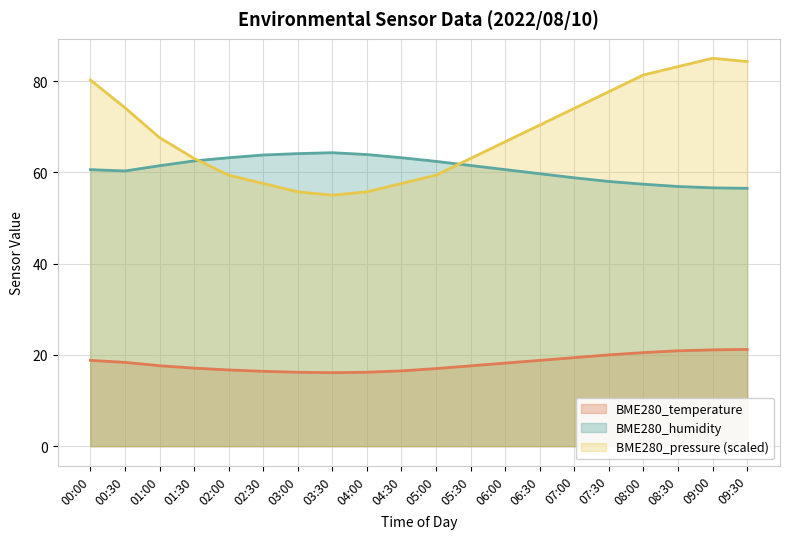

True or false: BME280_temperature has a value of 21.2 at 09:30.

True